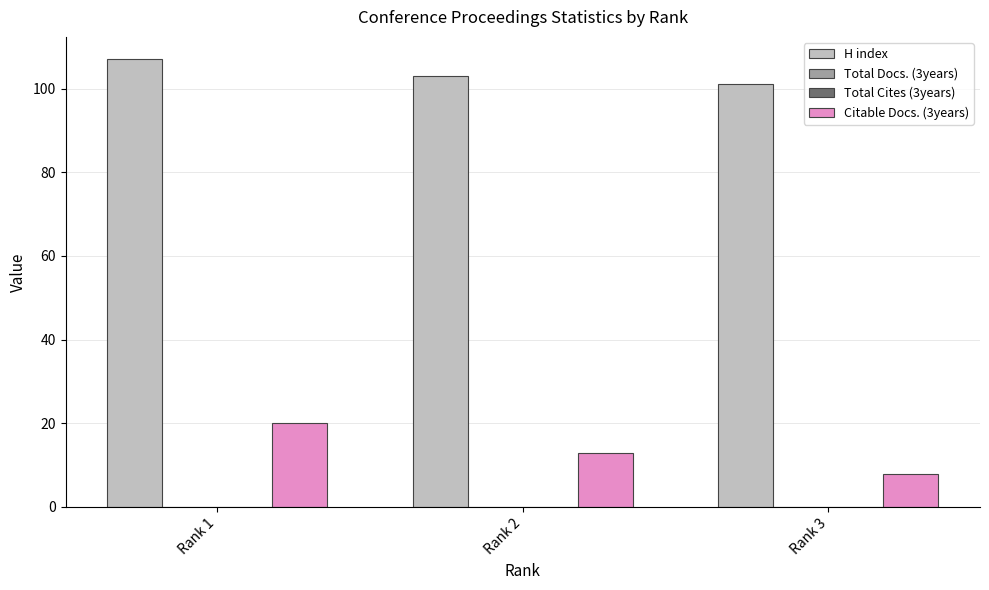

Which has a higher value, Rank 2 or Rank 1?

Rank 1